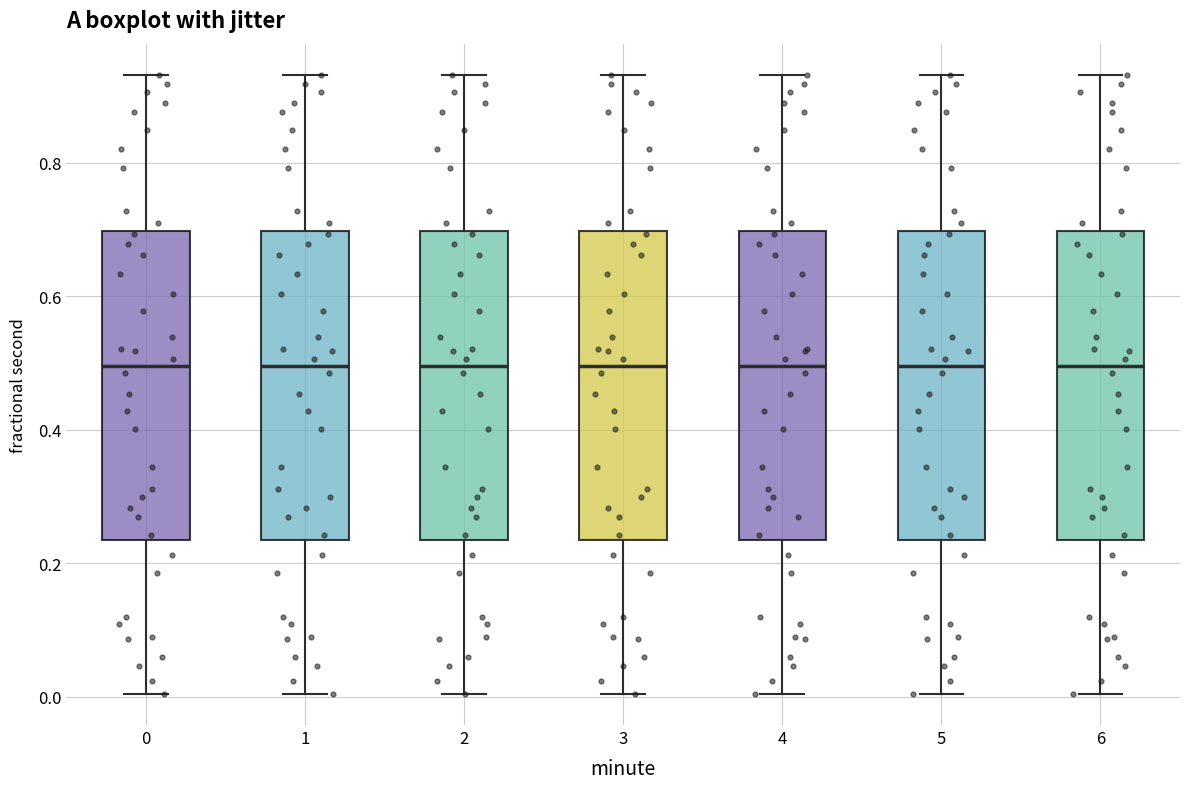

Reading left to right, read every box against the y-axis: the position of its median line, the range the box covers, and the ends of its whiskers. The values are not printed on the chart, so give them approximately, as read against the axis.

0: median 0.50, box 0.24 to 0.70, whiskers 0.00 to 0.94
1: median 0.50, box 0.24 to 0.70, whiskers 0.00 to 0.94
2: median 0.50, box 0.24 to 0.70, whiskers 0.00 to 0.94
3: median 0.50, box 0.24 to 0.70, whiskers 0.00 to 0.94
4: median 0.50, box 0.24 to 0.70, whiskers 0.00 to 0.94
5: median 0.50, box 0.24 to 0.70, whiskers 0.00 to 0.94
6: median 0.50, box 0.24 to 0.70, whiskers 0.00 to 0.94